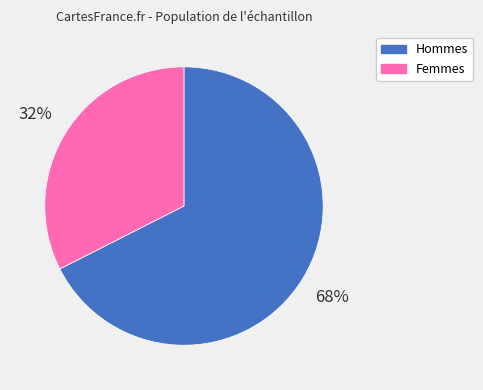

To the nearest percent, what portion does Femmes represent?

32%